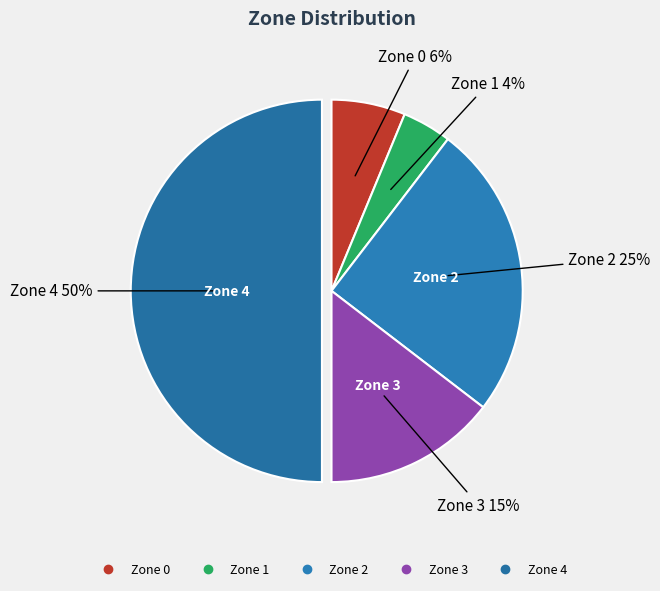

Do Zone 0 and Zone 4 together represent more than half of the pie?

Yes